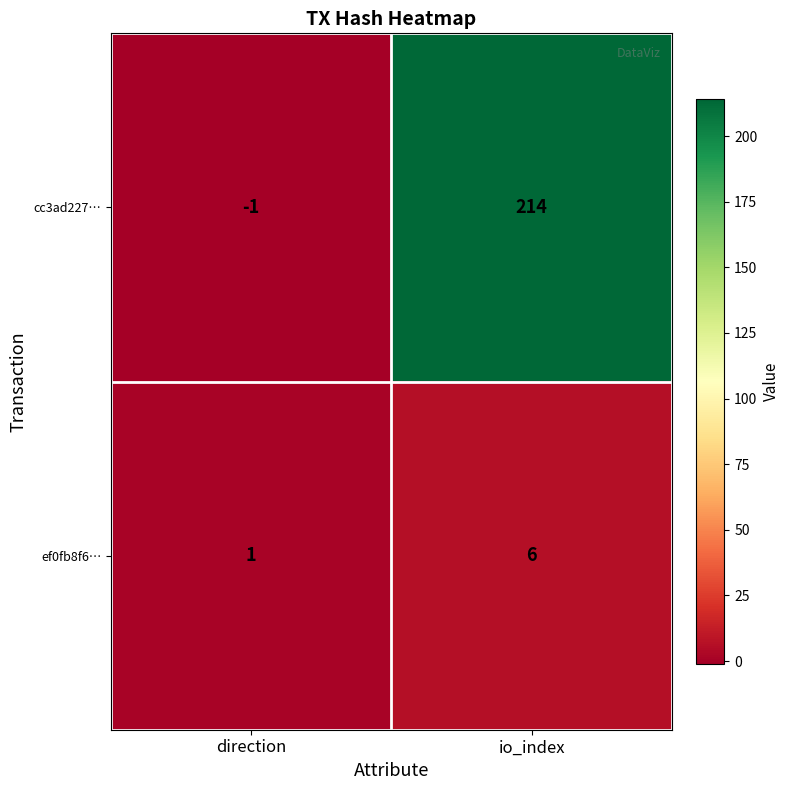

Between direction and io_index, which series saw the biggest shift?

cc3ad227…